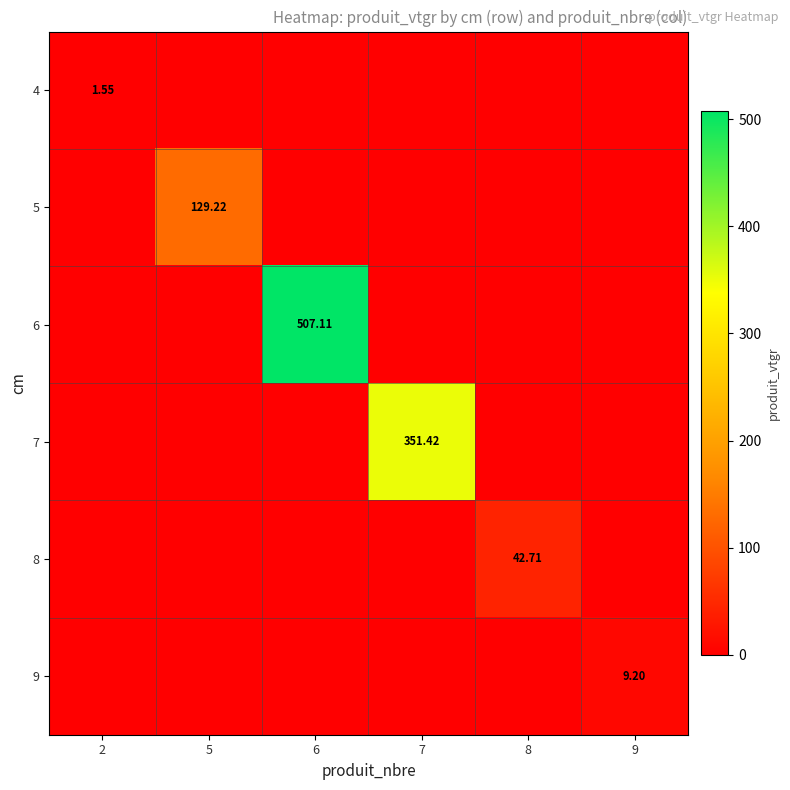

True or false: 6 has a value of 0.0 at 9.

True